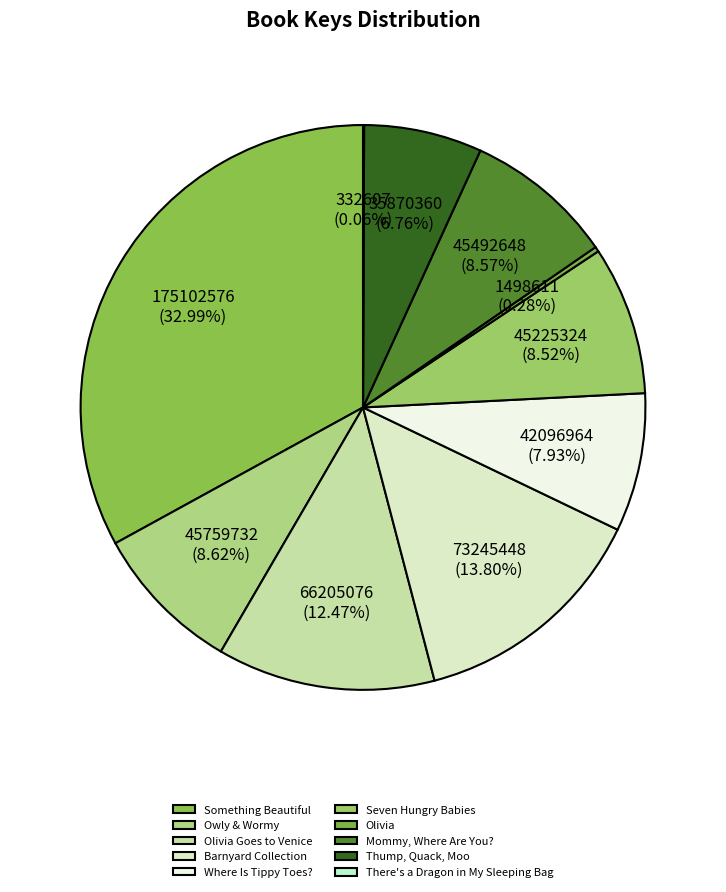

To the nearest percent, what portion does Owly & Wormy represent?

9%